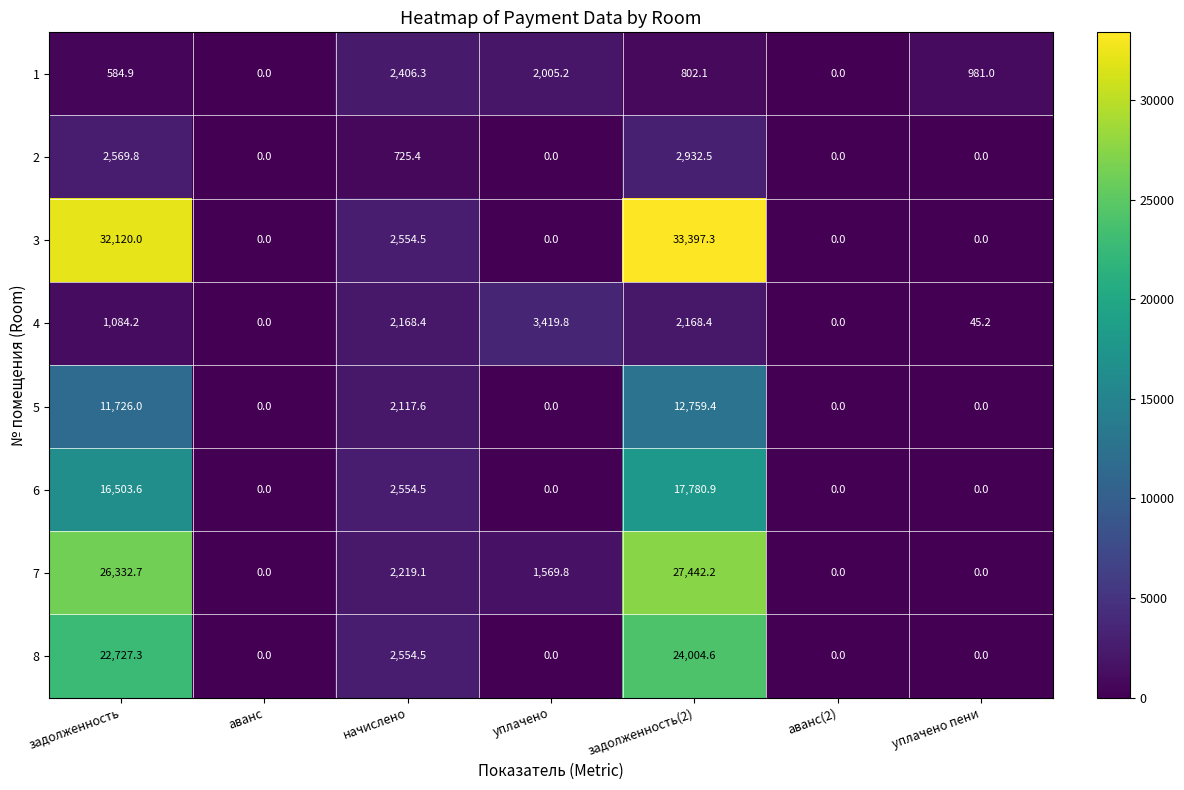

Rank the series at задолженность(2) from highest to lowest value.

3, 7, 8, 6, 5, 2, 4, 1